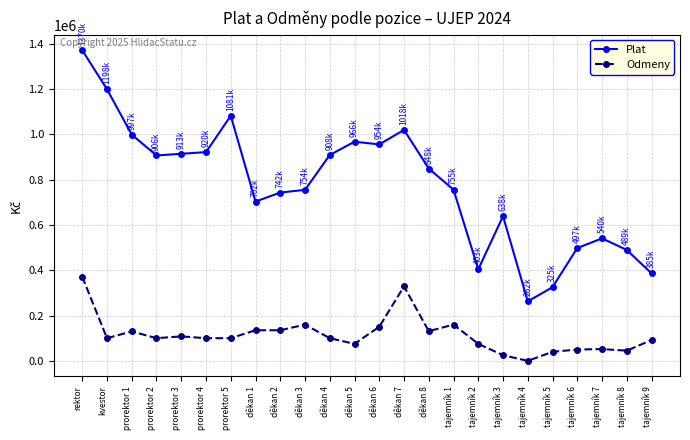

The value of Plat at rektor is 1370356. True or false?

True